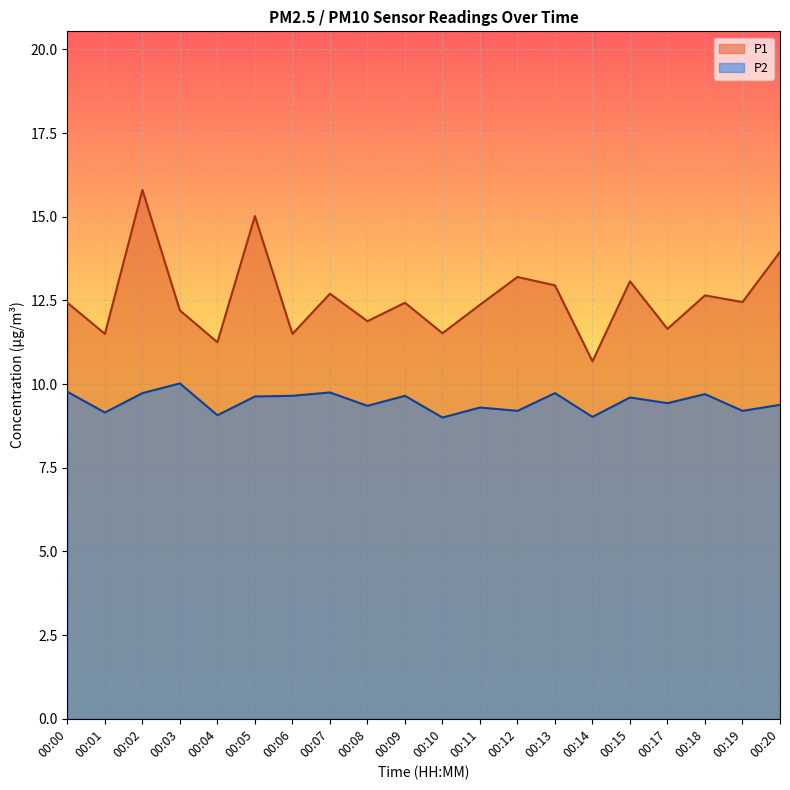

What is the spread (max minus min) of values at 00:01?

2.3